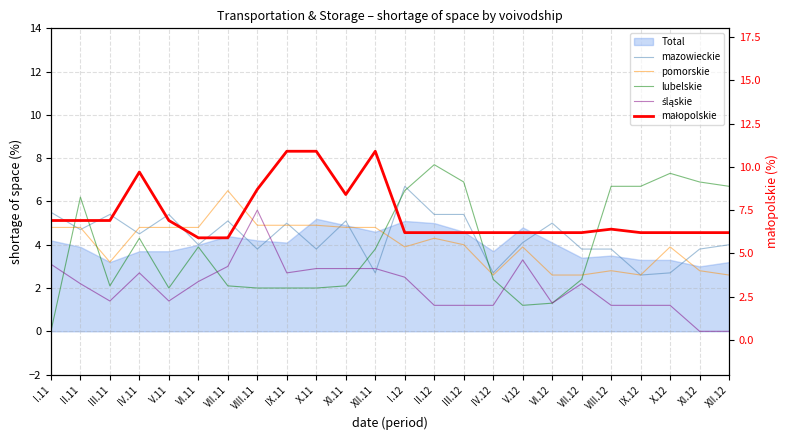

What is the value of the mazowieckie point at the 5th from the left?

5.4